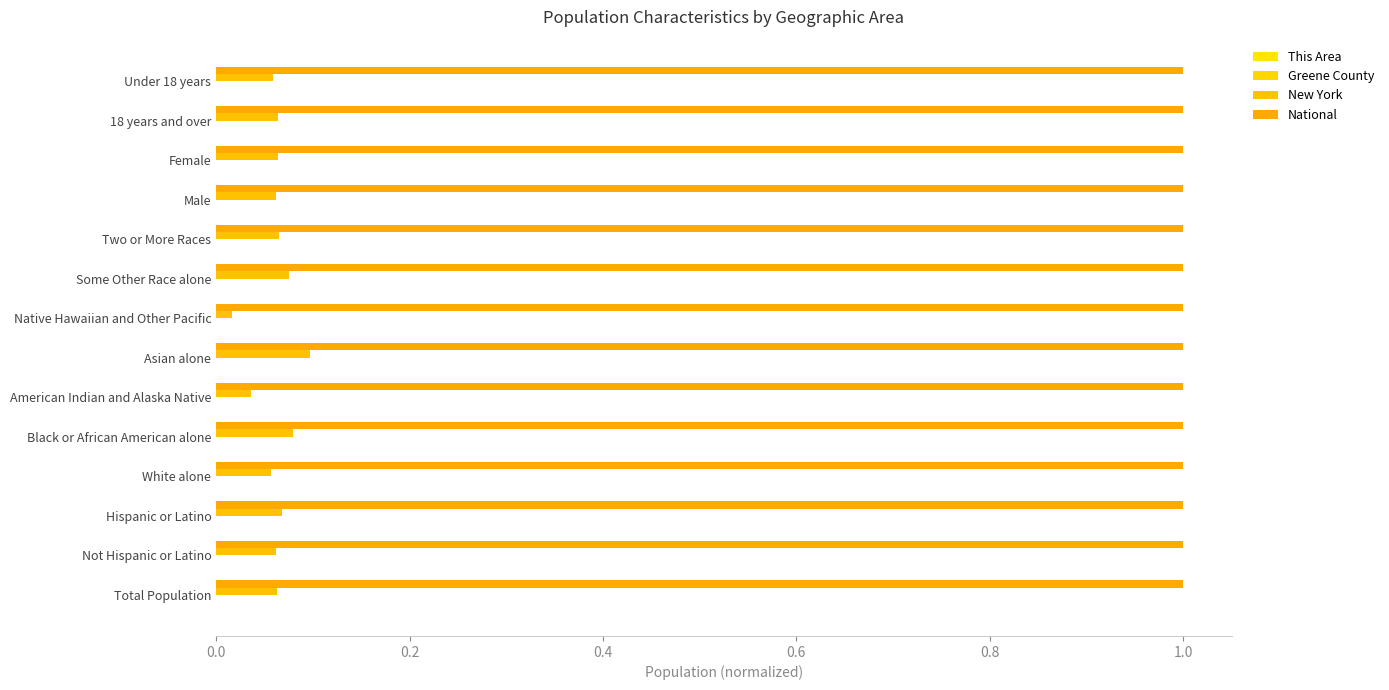

How many series are shown in this chart?

4